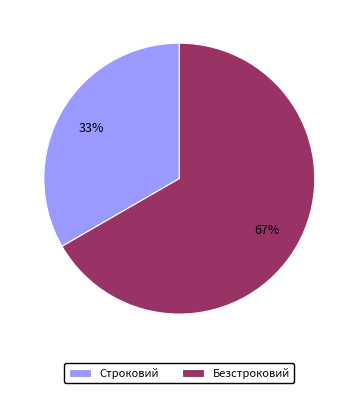

Rank the categories by value from highest to lowest.

Безстроковий, Строковий